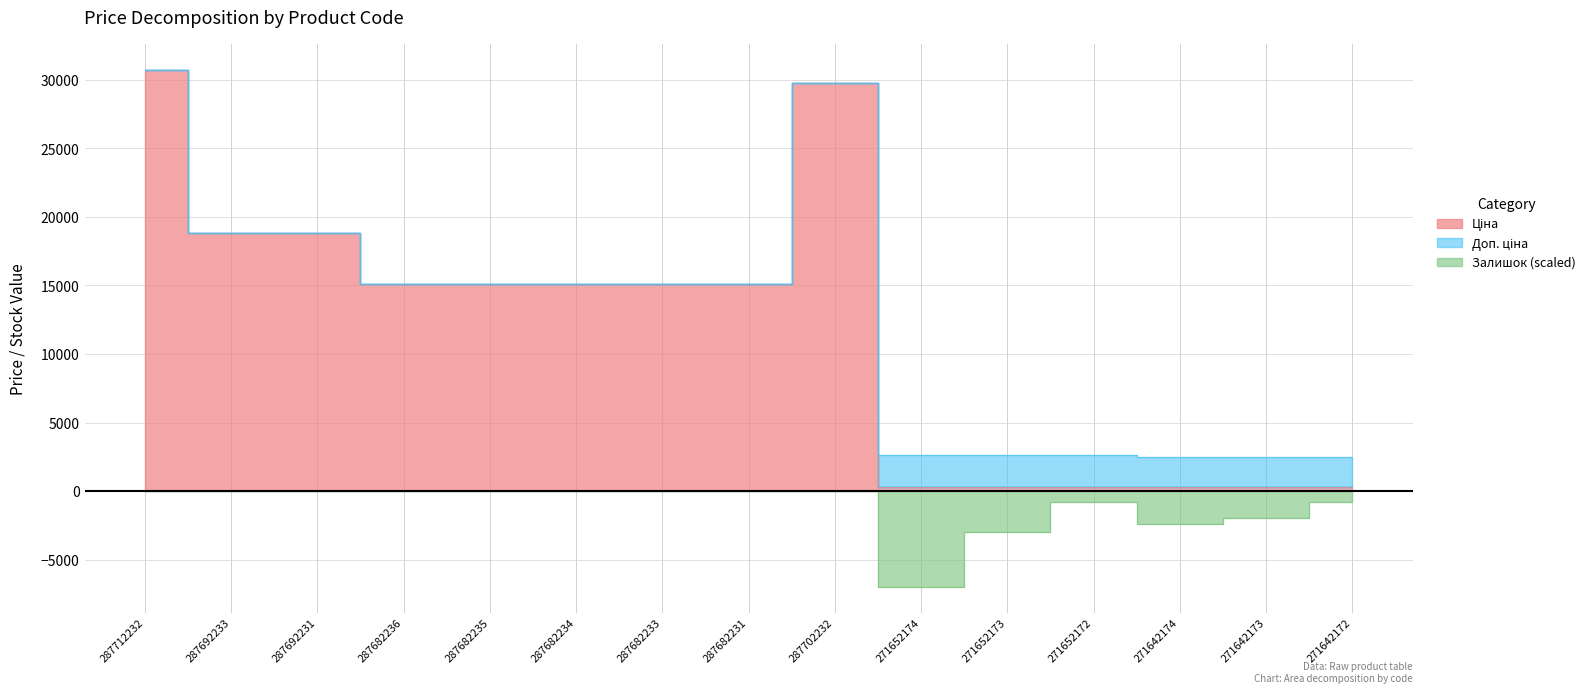

In Доп. ціна, how many points are higher than both neighbors (excluding endpoints)?

1